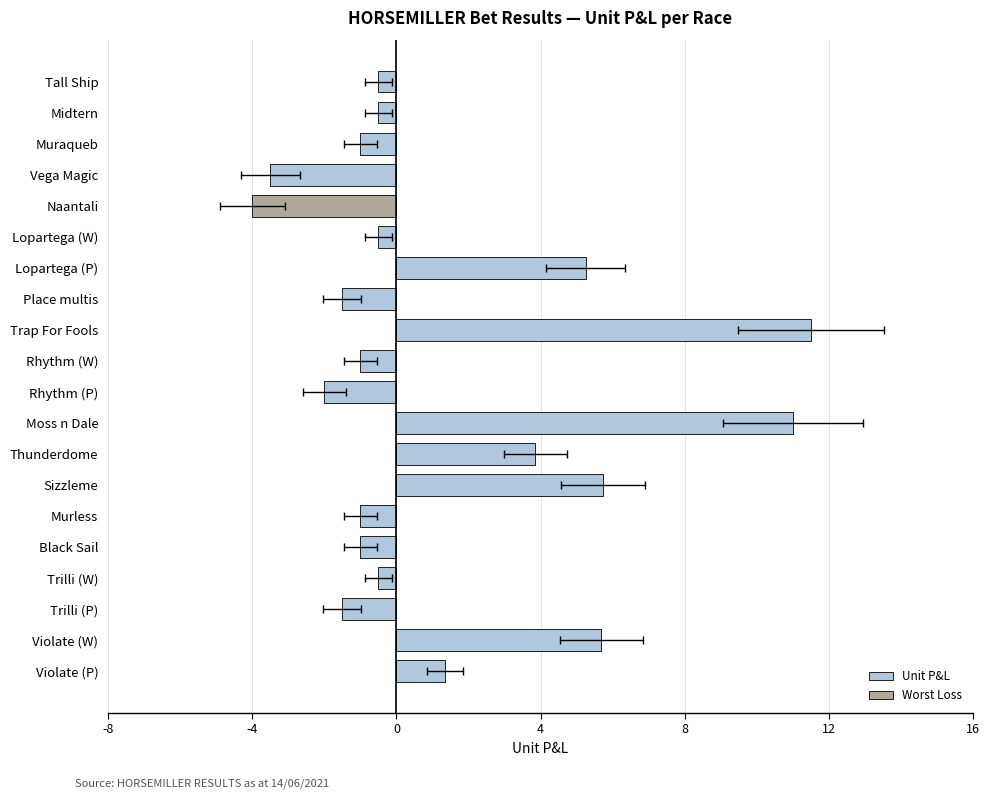

True or false: the data shows -0.1 at Midtern.

False